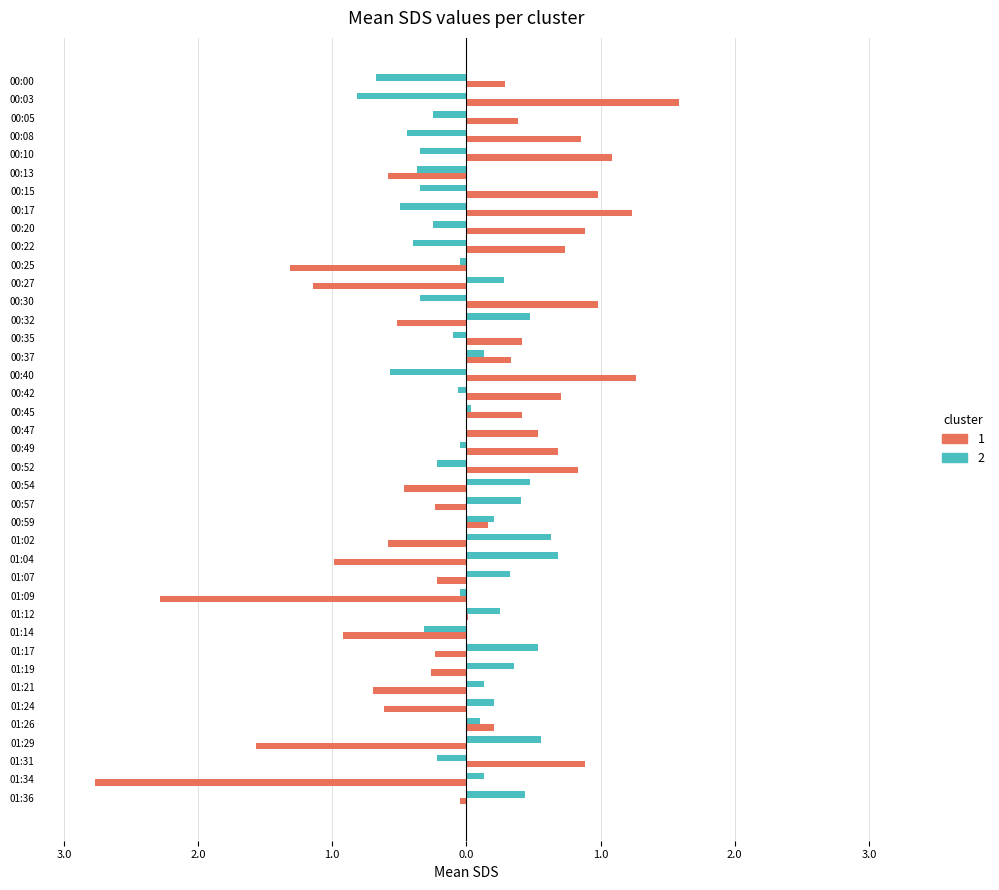

Which series has the largest range (max minus min)?

SDS_P1